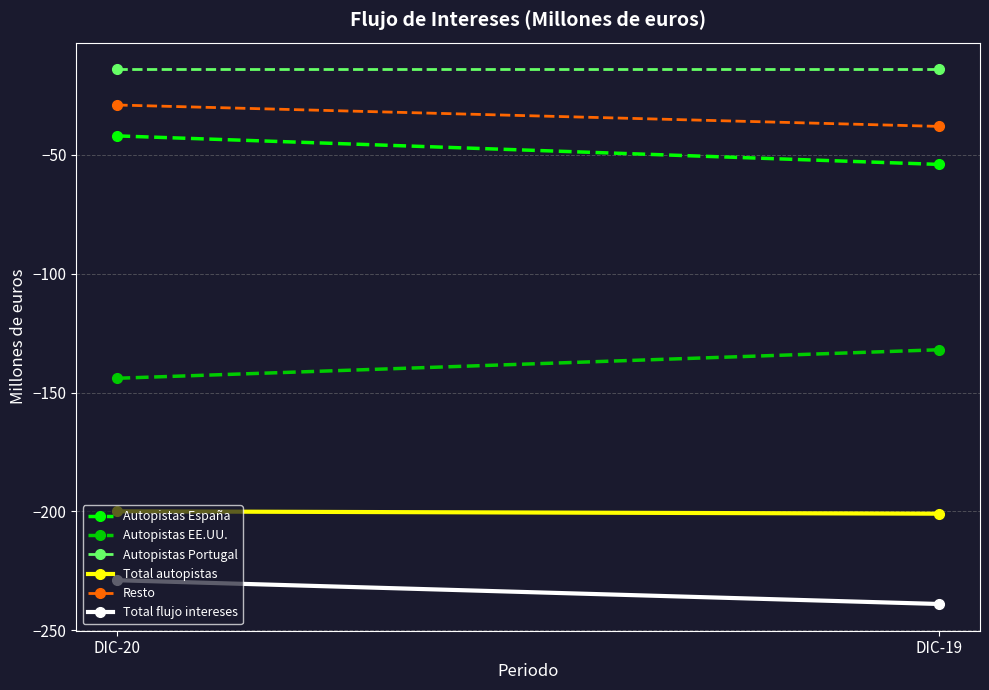

The value of Autopistas EE.UU. at DIC-19 is -132. True or false?

True